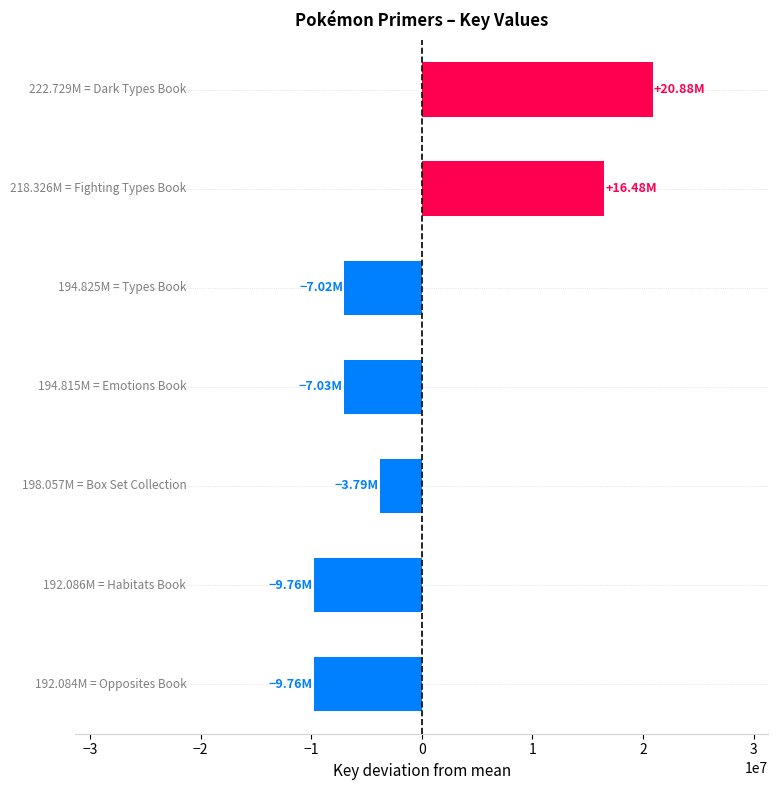

What is the difference between the maximum and minimum values?

30644803.0